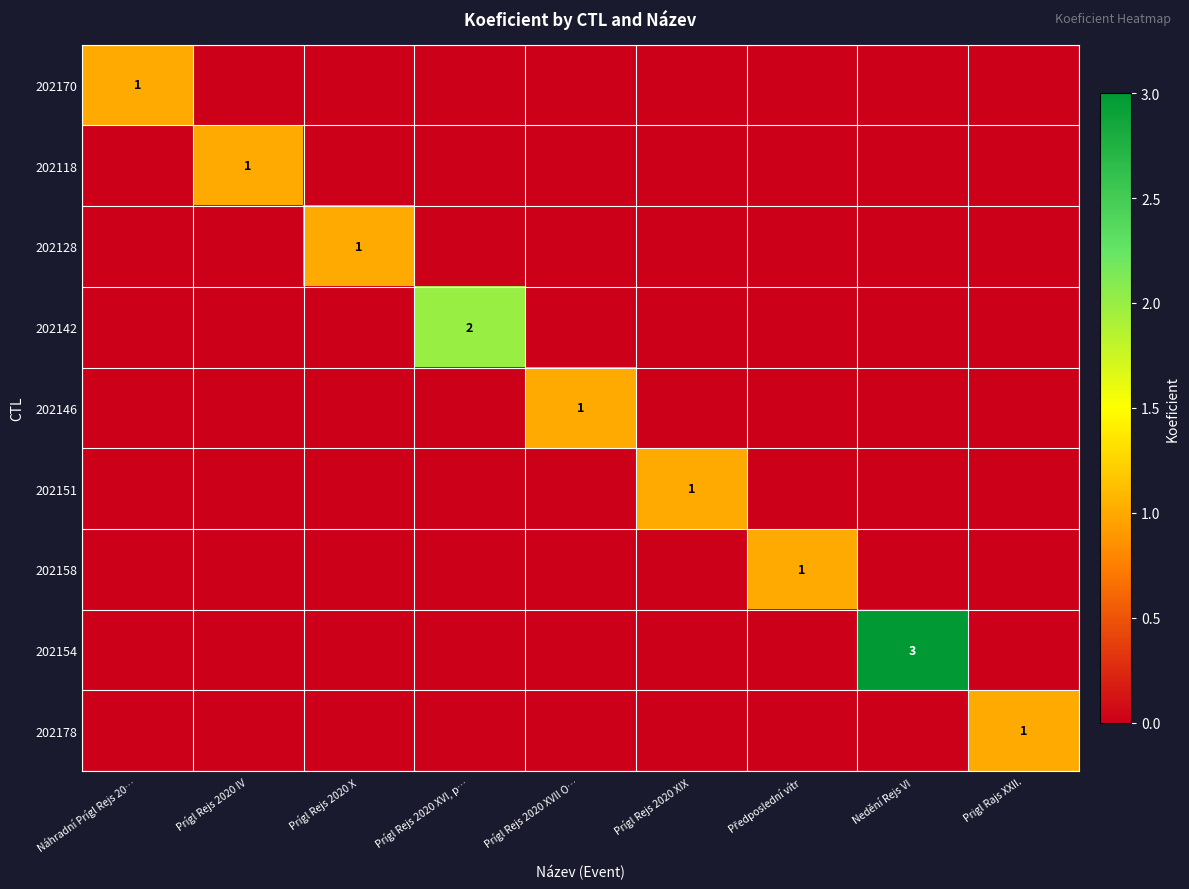

Which series has the largest total across all categories?

202154